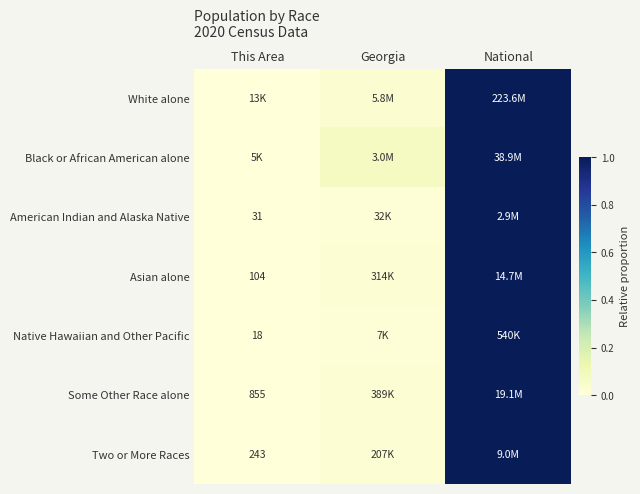

What is the difference between the maximum and minimum values in the Native Hawaiian and Other Pacific series?

1.0